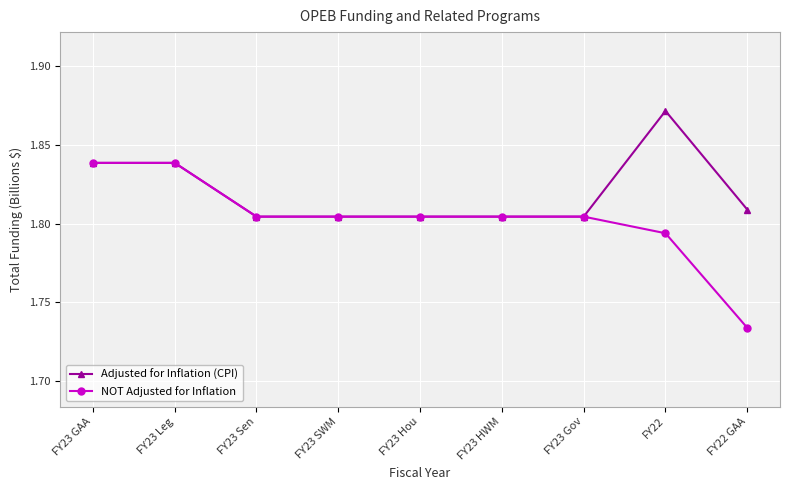

What is the total value across all series at FY23 GAA?

3.7